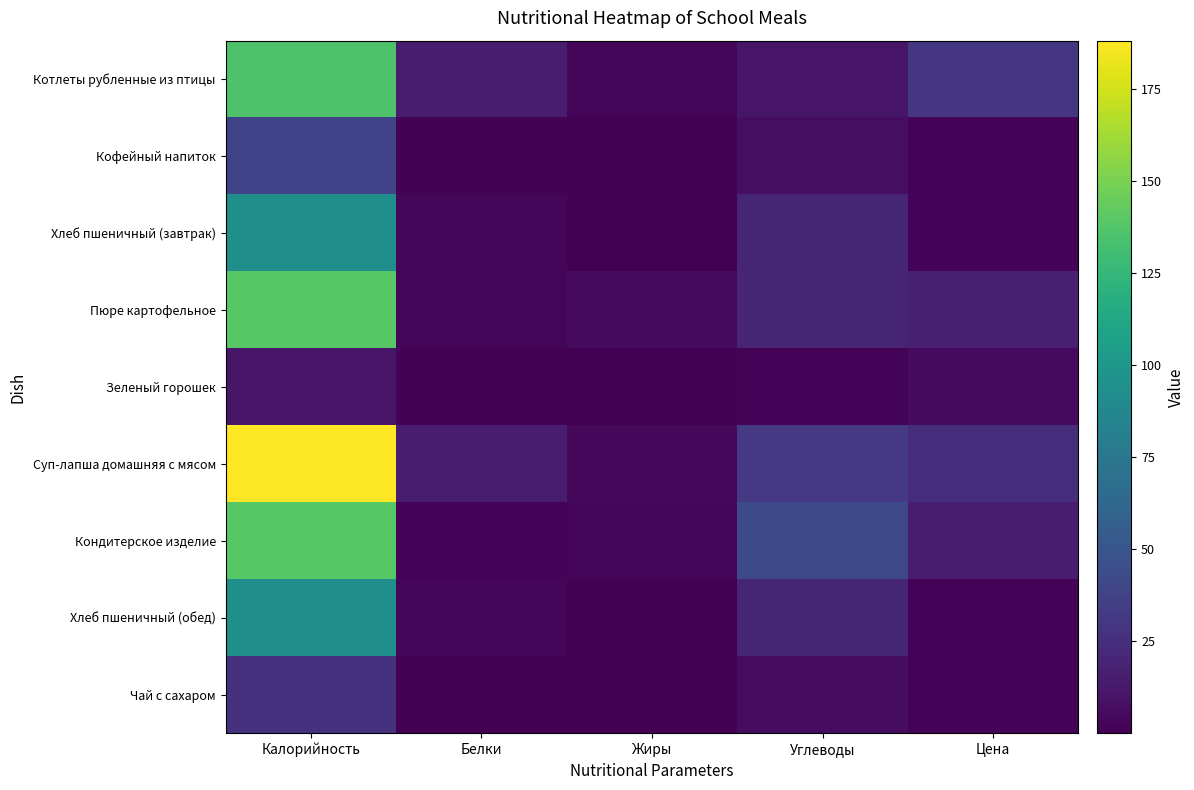

Which series has the largest total across all categories?

Суп-лапша домашняя с мясом